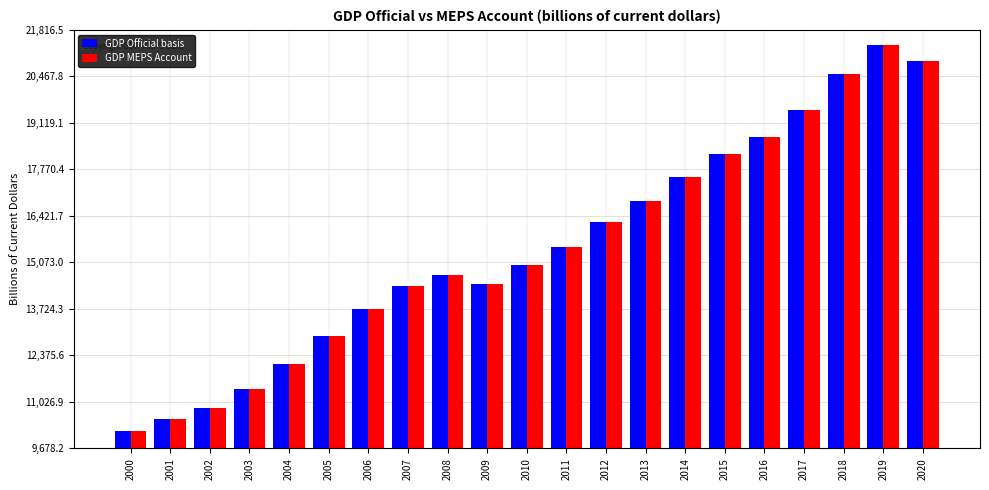

What is the value of the GDP Official basis bar at the 12th from the left?

15519.8